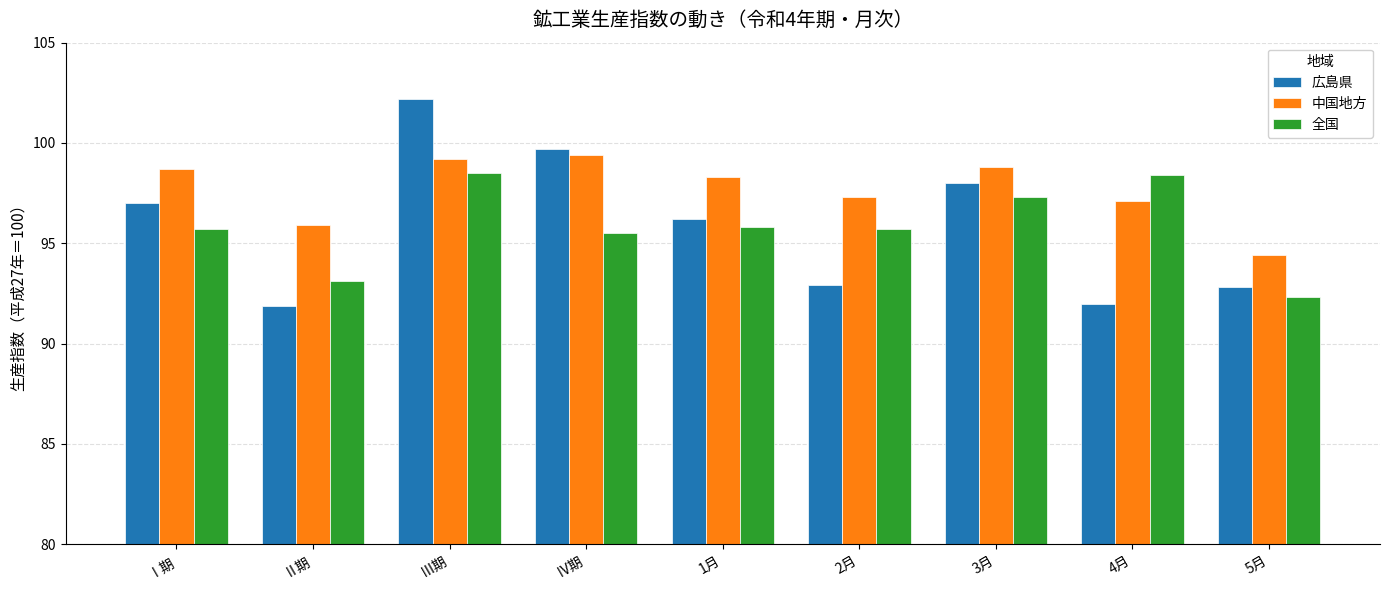

Which series has the largest range (max minus min)?

広島県